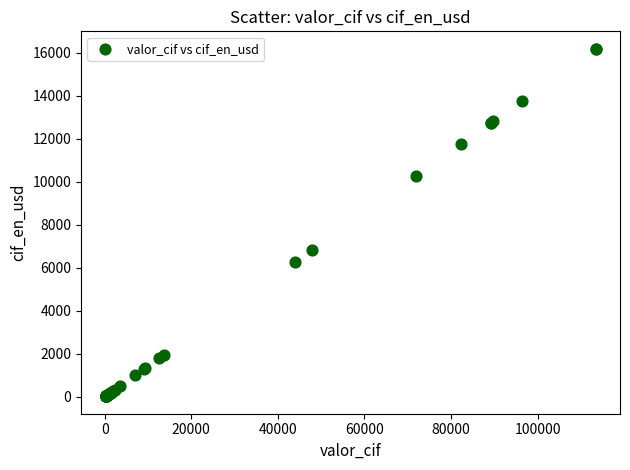

What Y value in the scatter plot is closest to 8111?

6849.3